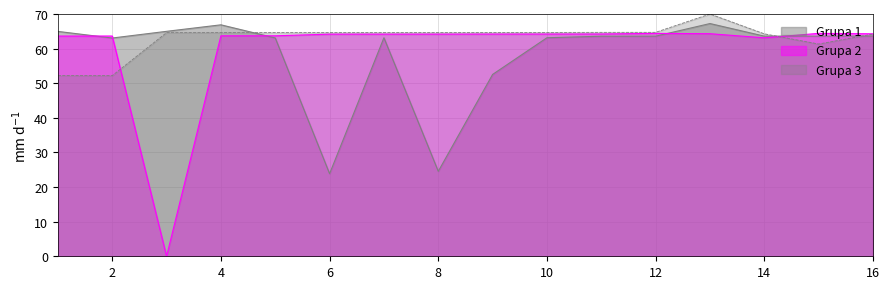

What is the difference between the maximum and minimum values in the Grupa 2 series?

64.4